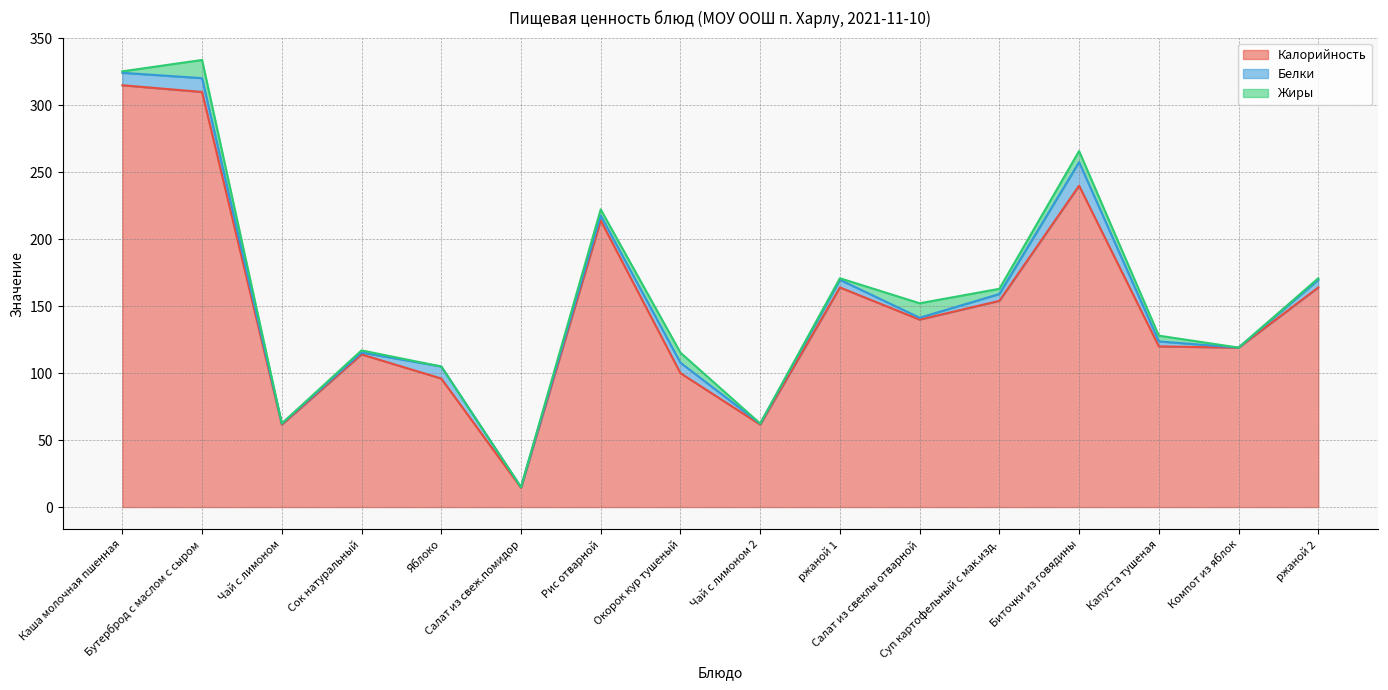

At which category does the chart reach its peak across all series?

Каша молочная пшенная